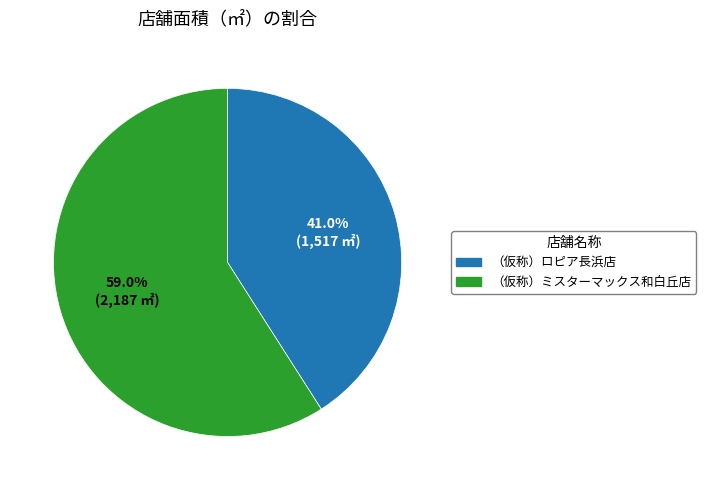

Approximately how many times larger is the value at （仮称）ロピア長浜店 compared to （仮称）ミスターマックス和白丘店?

0.7